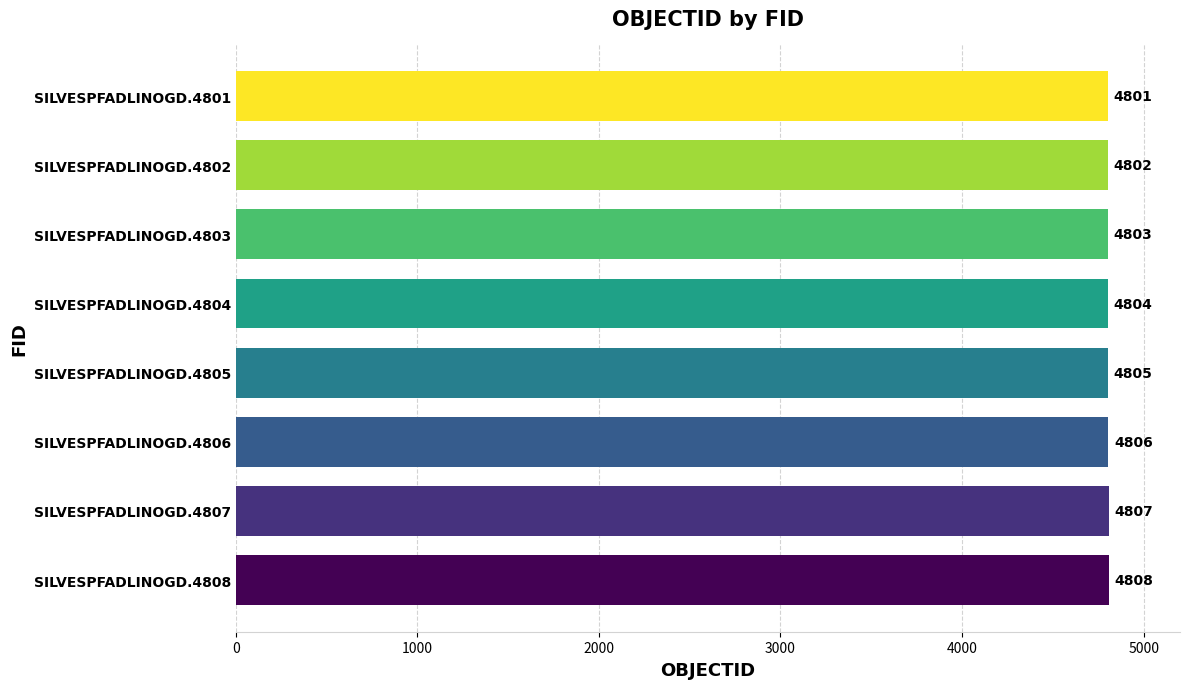

Rank the categories by value from highest to lowest.

SILVESPFADLINOGD.4808, SILVESPFADLINOGD.4807, SILVESPFADLINOGD.4806, SILVESPFADLINOGD.4805, SILVESPFADLINOGD.4804, SILVESPFADLINOGD.4803, SILVESPFADLINOGD.4802, SILVESPFADLINOGD.4801